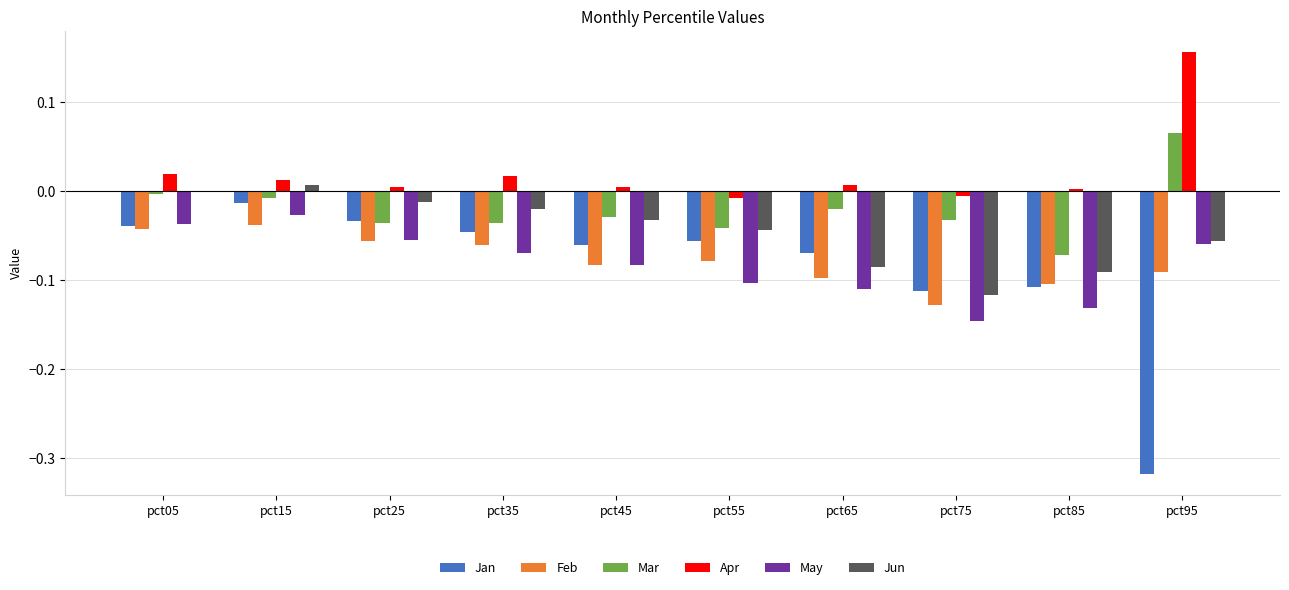

How many categories are shown in the chart?

10